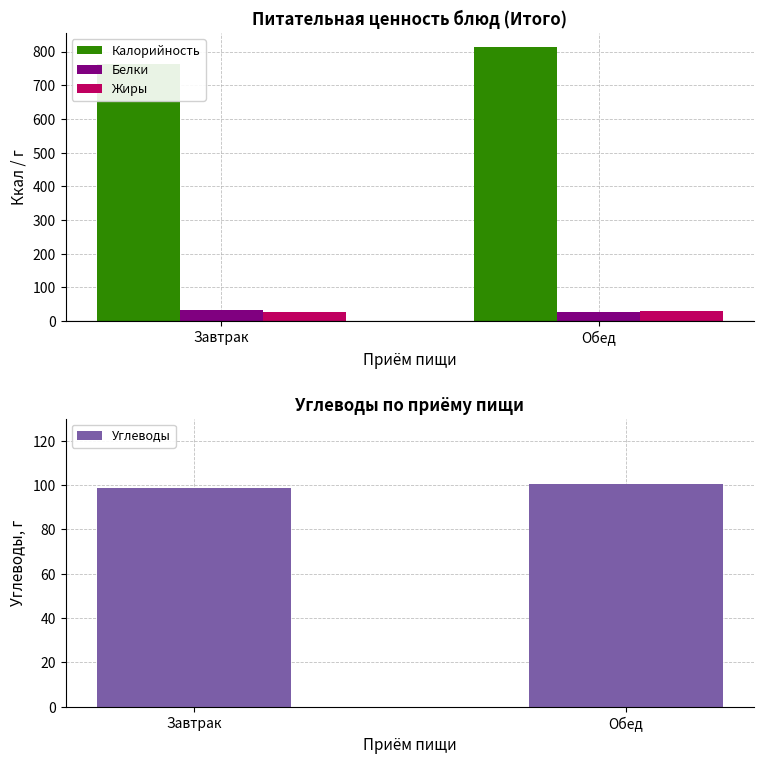

List the labels in order of Белки value, smallest first.

Обед, Завтрак